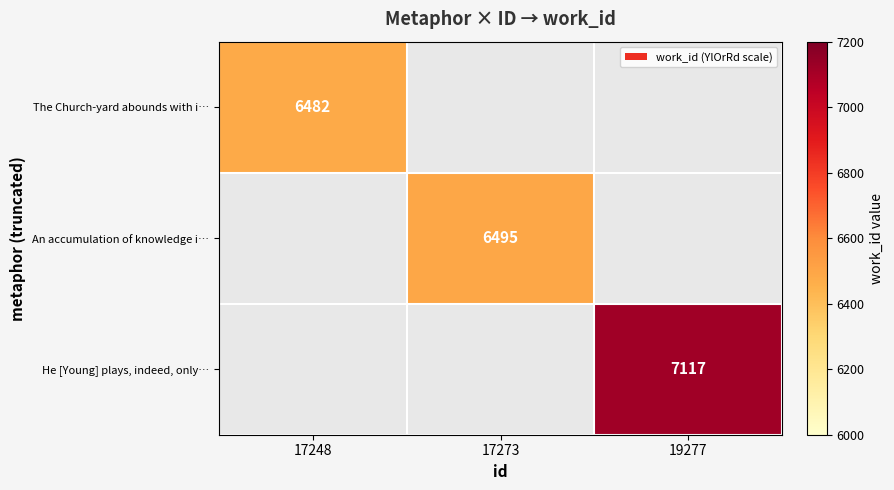

How many distinct data groups are displayed?

3